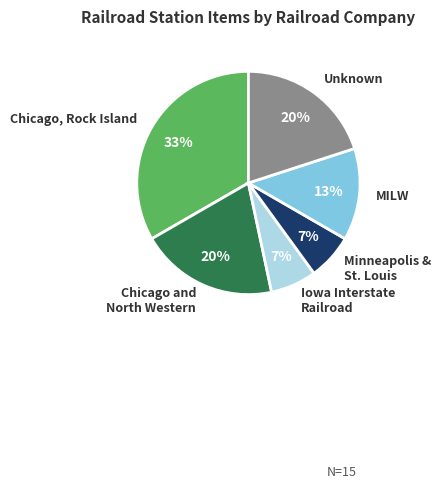

How many segments does this pie chart have?

6